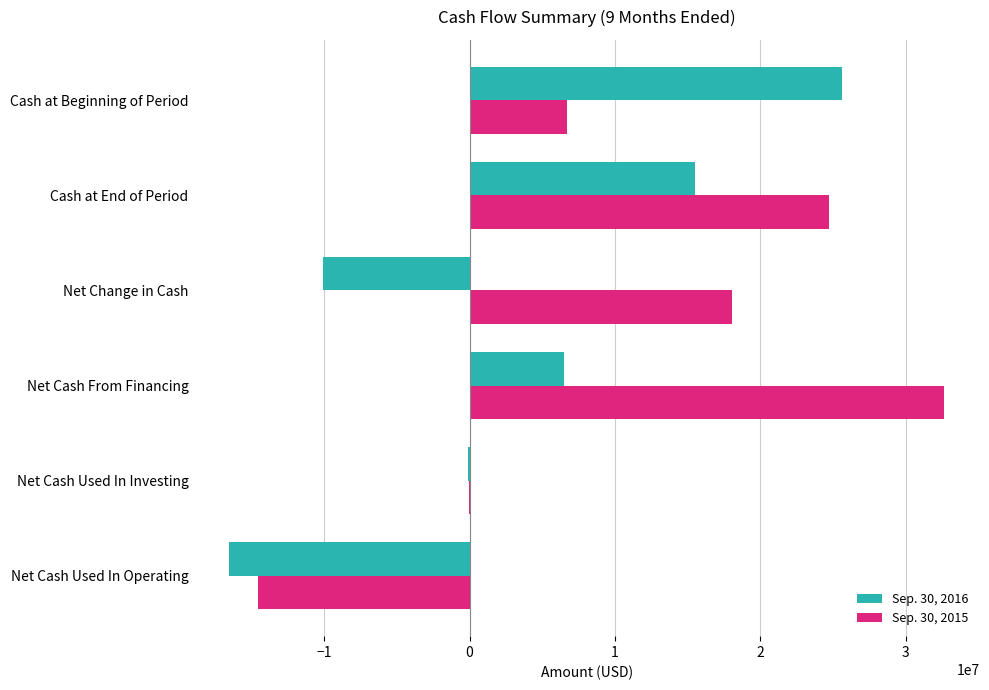

The value of Sep. 30, 2015 at Cash at End of Period is 24762045. True or false?

True